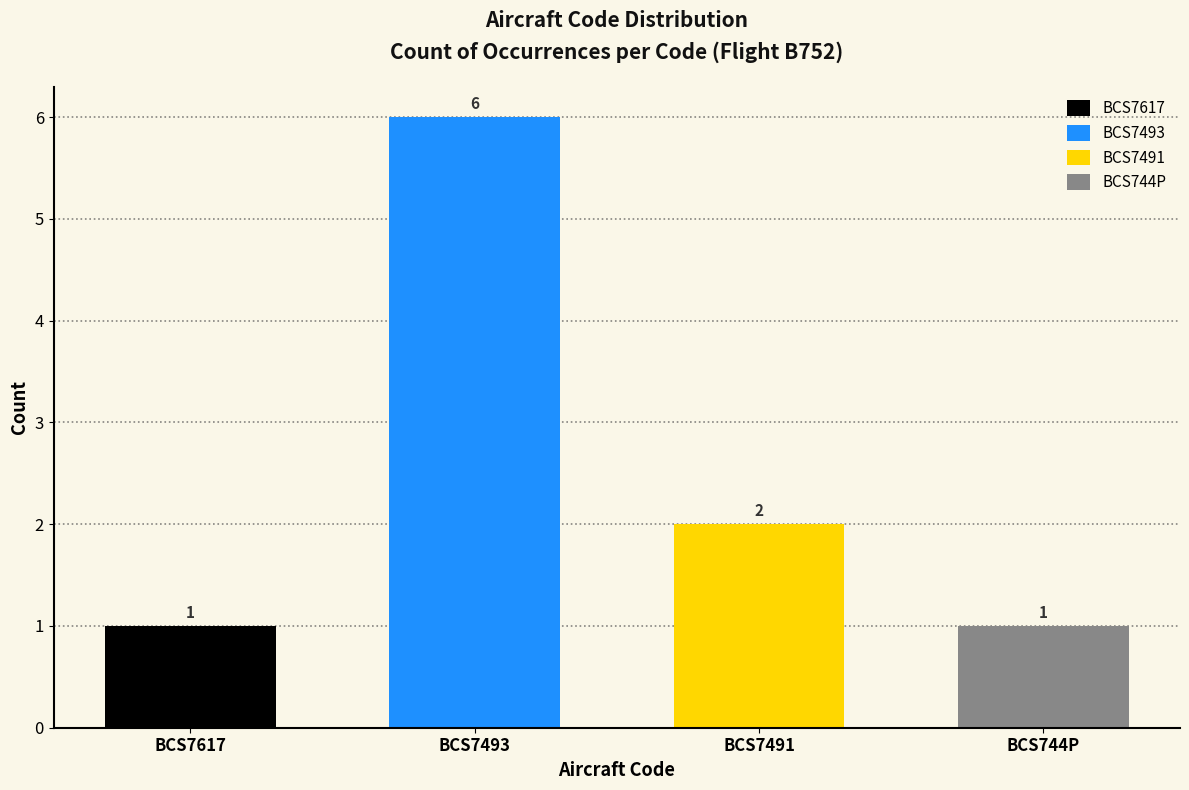

What is the difference between the maximum and minimum values?

5